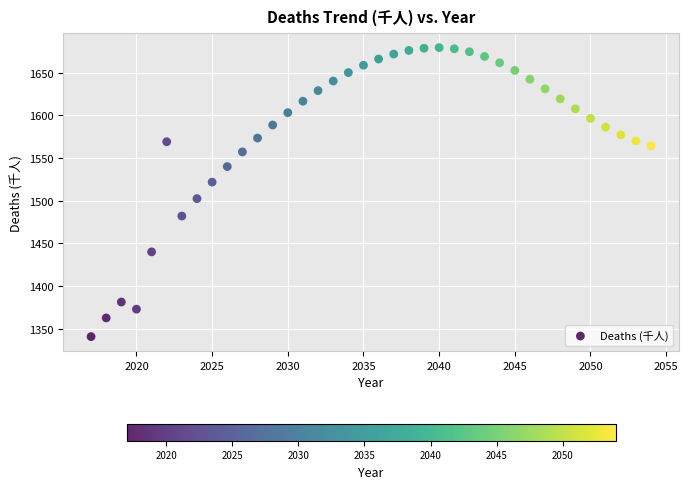

What is the range of Y values (max minus min)?

338.7